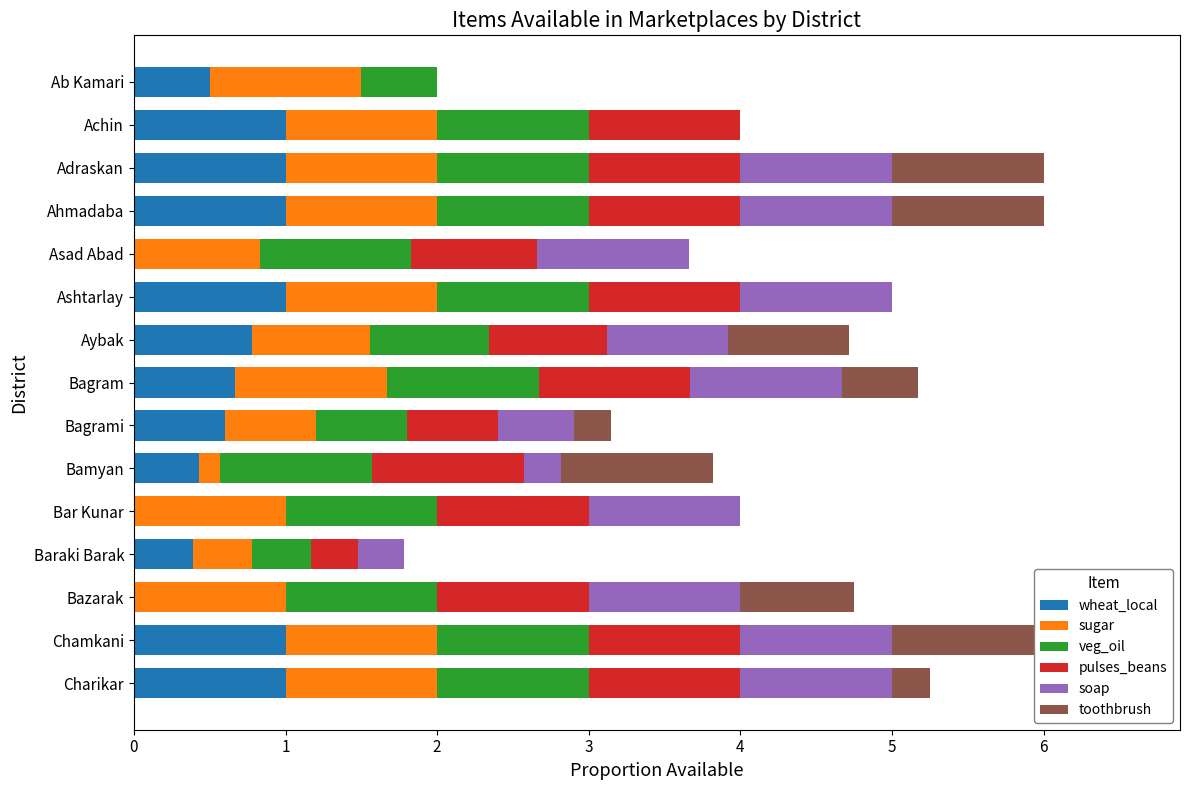

What is the approximate value of sugar at Bagrami?

0.6